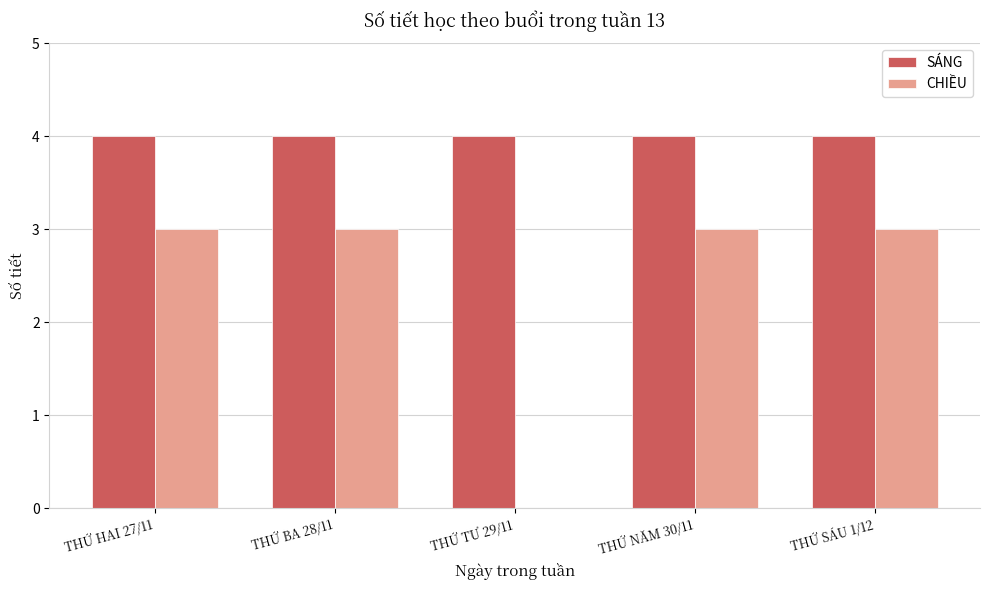

Count the number of data series in this chart.

2